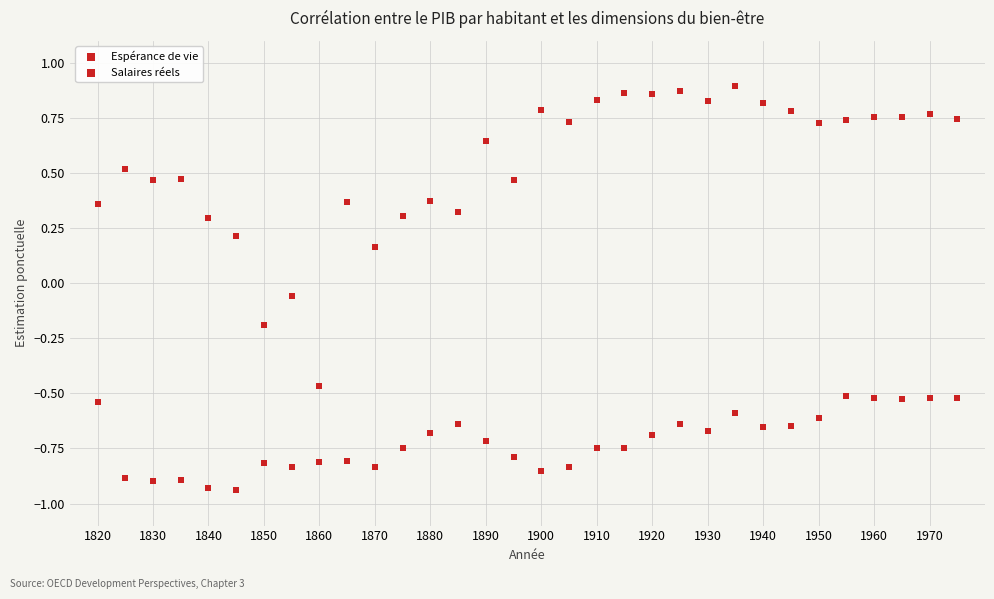

Count the number of points in this scatter plot.

64